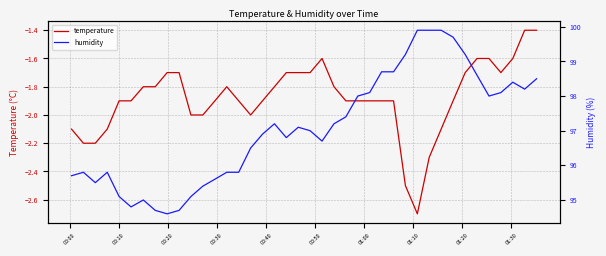

What is the maximum value shown in the chart?

99.9